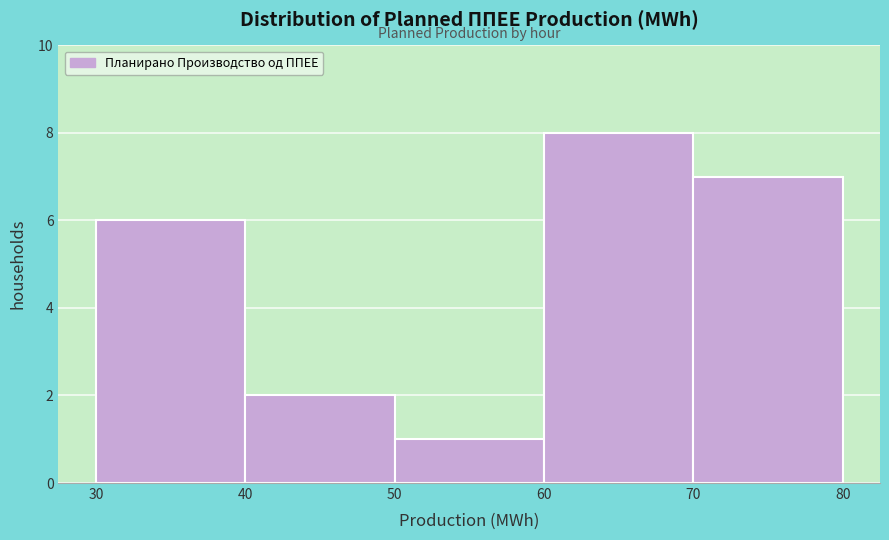

Reading left to right, transcribe this chart: for each bar, give the range it covers on the x-axis and its height. The values are not printed on the chart, so give them approximately, as read against the axis.

30 to 40: 6
40 to 50: 2
50 to 60: 1
60 to 70: 8
70 to 80: 7